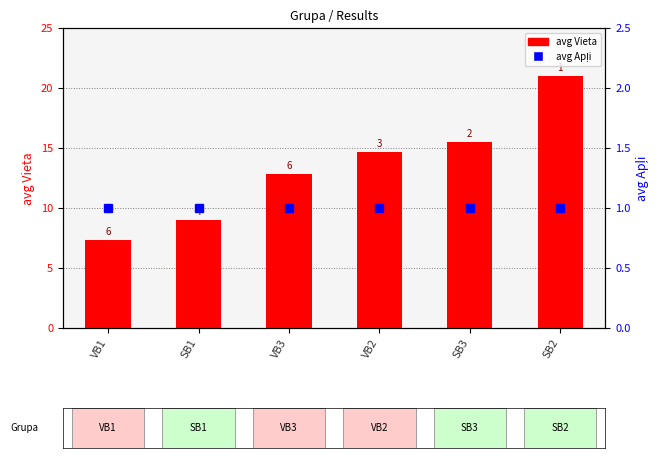

List the labels in order of avg Apļi value, smallest first.

VB1, SB1, VB3, VB2, SB3, SB2